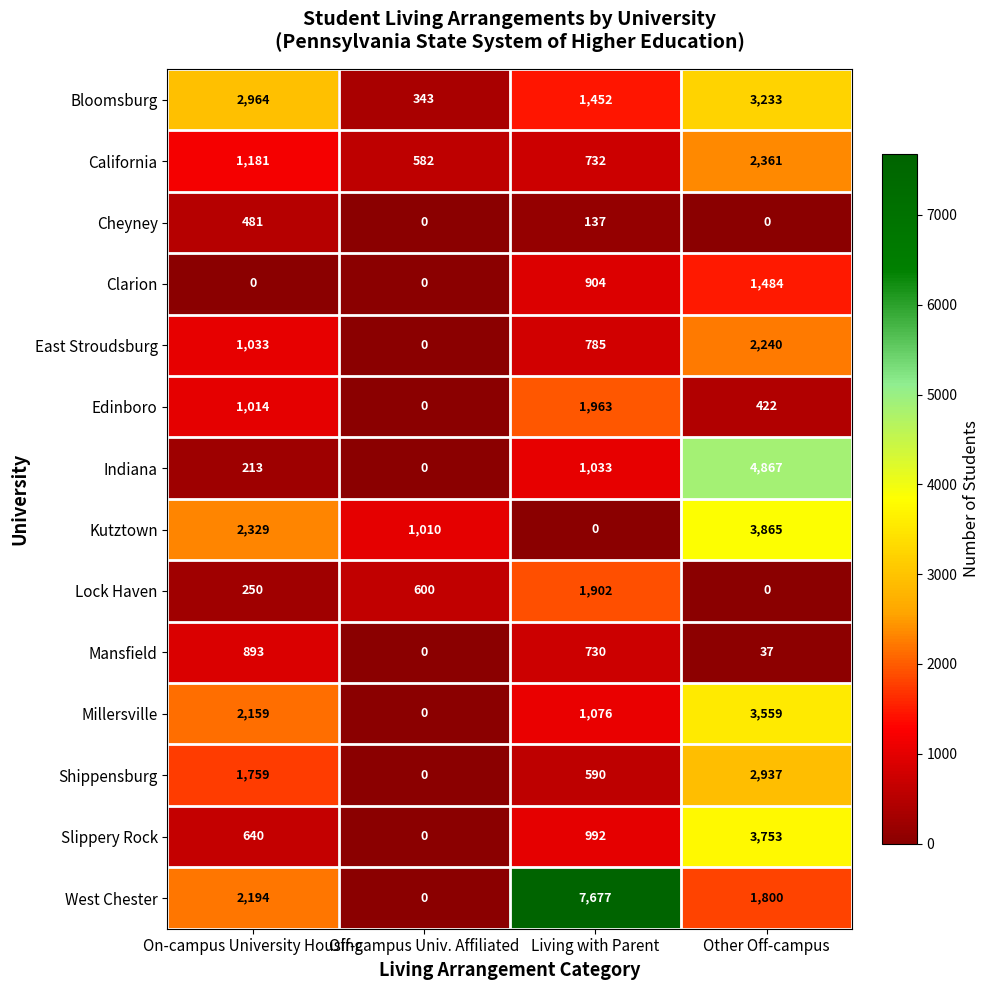

What is the greatest value displayed?

7677